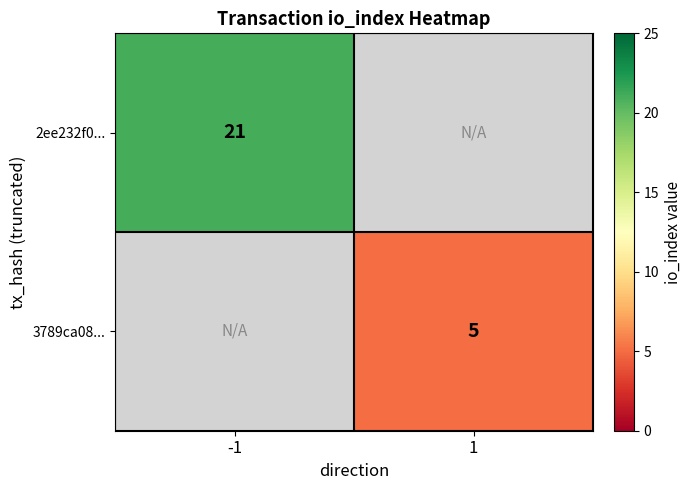

True or false: 2ee232f0... has a value of 13 at -1.

False